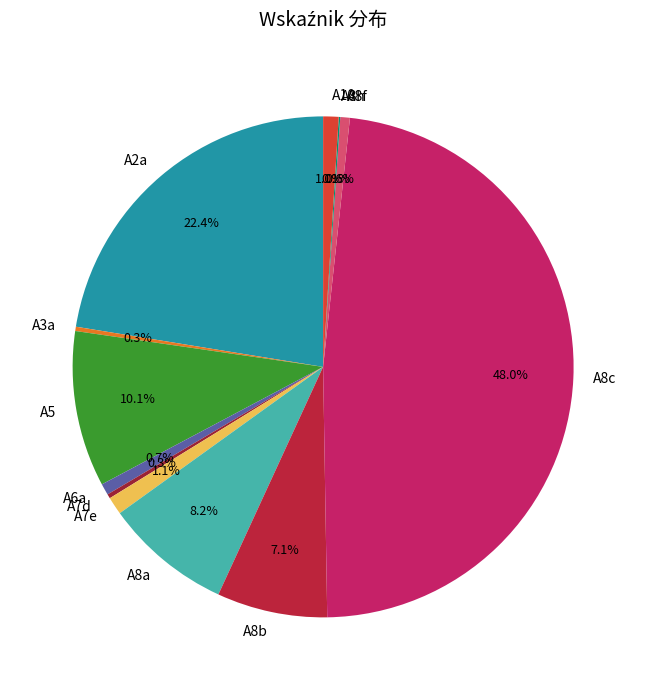

Is it true that A6a is 1% of the pie?

True